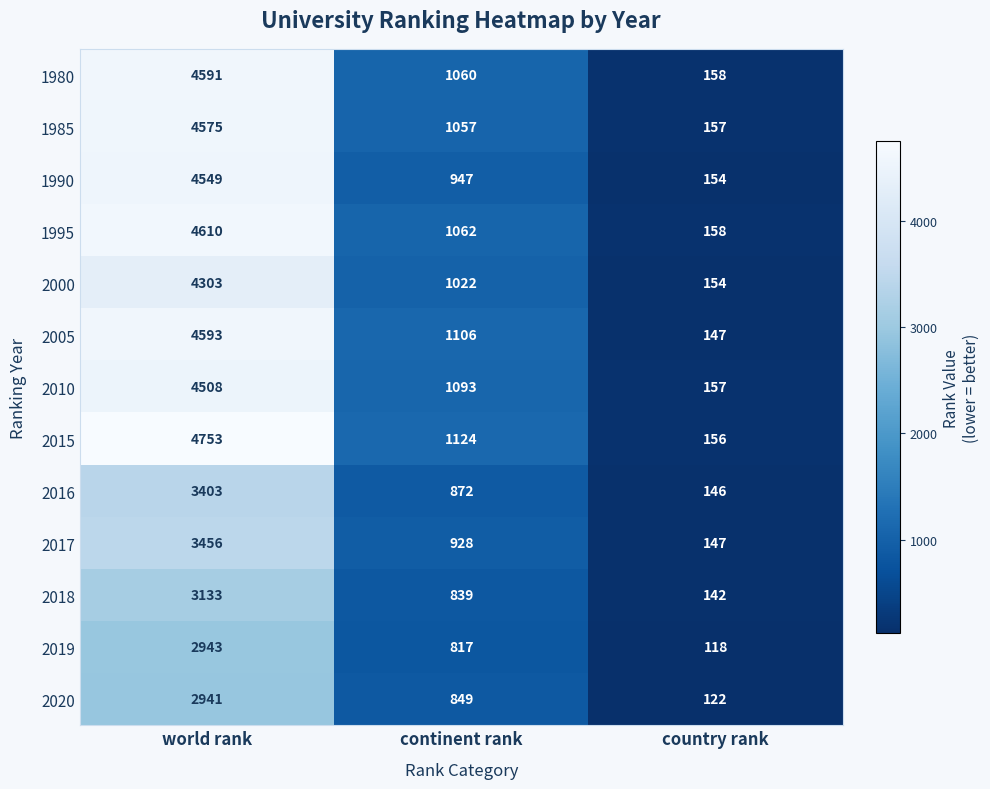

At which label does 2015 first exceed 1124?

world rank